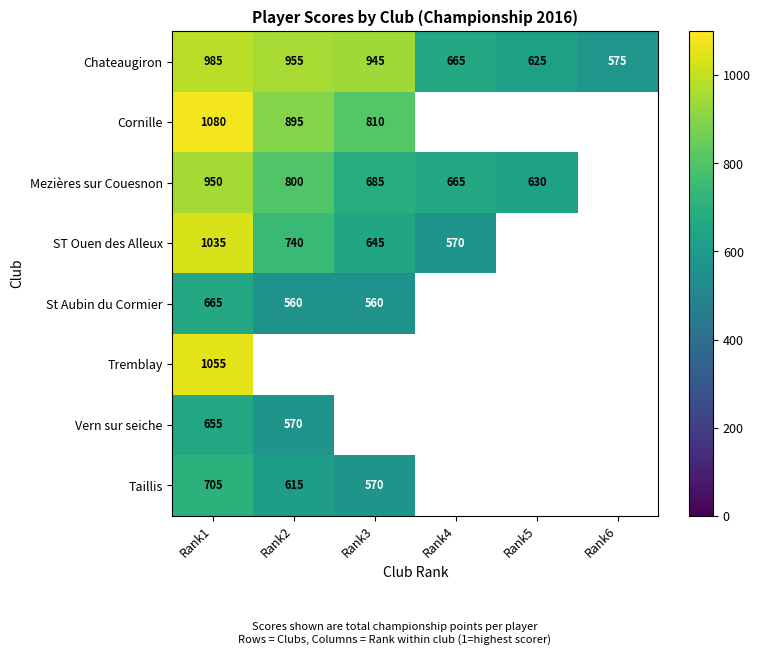

Is the value of Chateaugiron at Rank2 greater than the value of Mezières sur Couesnon at Rank5?

Yes